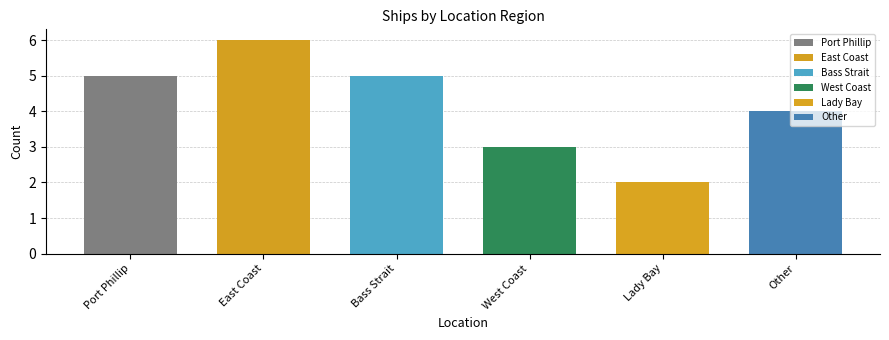

What is the average value?

4